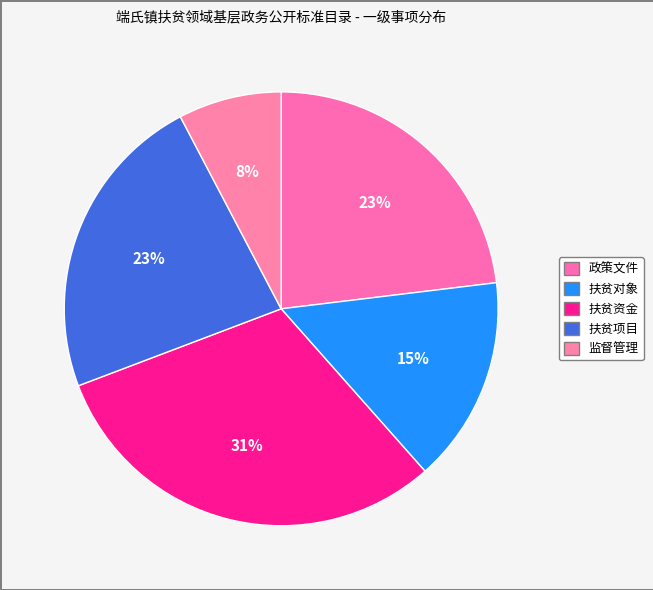

What is the ratio of the value at 政策文件 to the value at 扶贫资金?

0.8